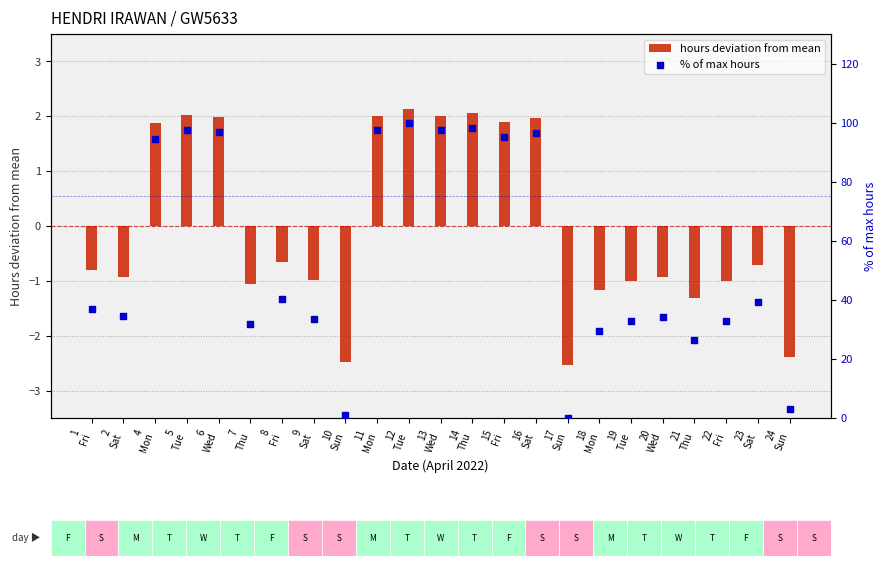

What are all the series names shown in the legend?

hours deviation from mean, % of max hours